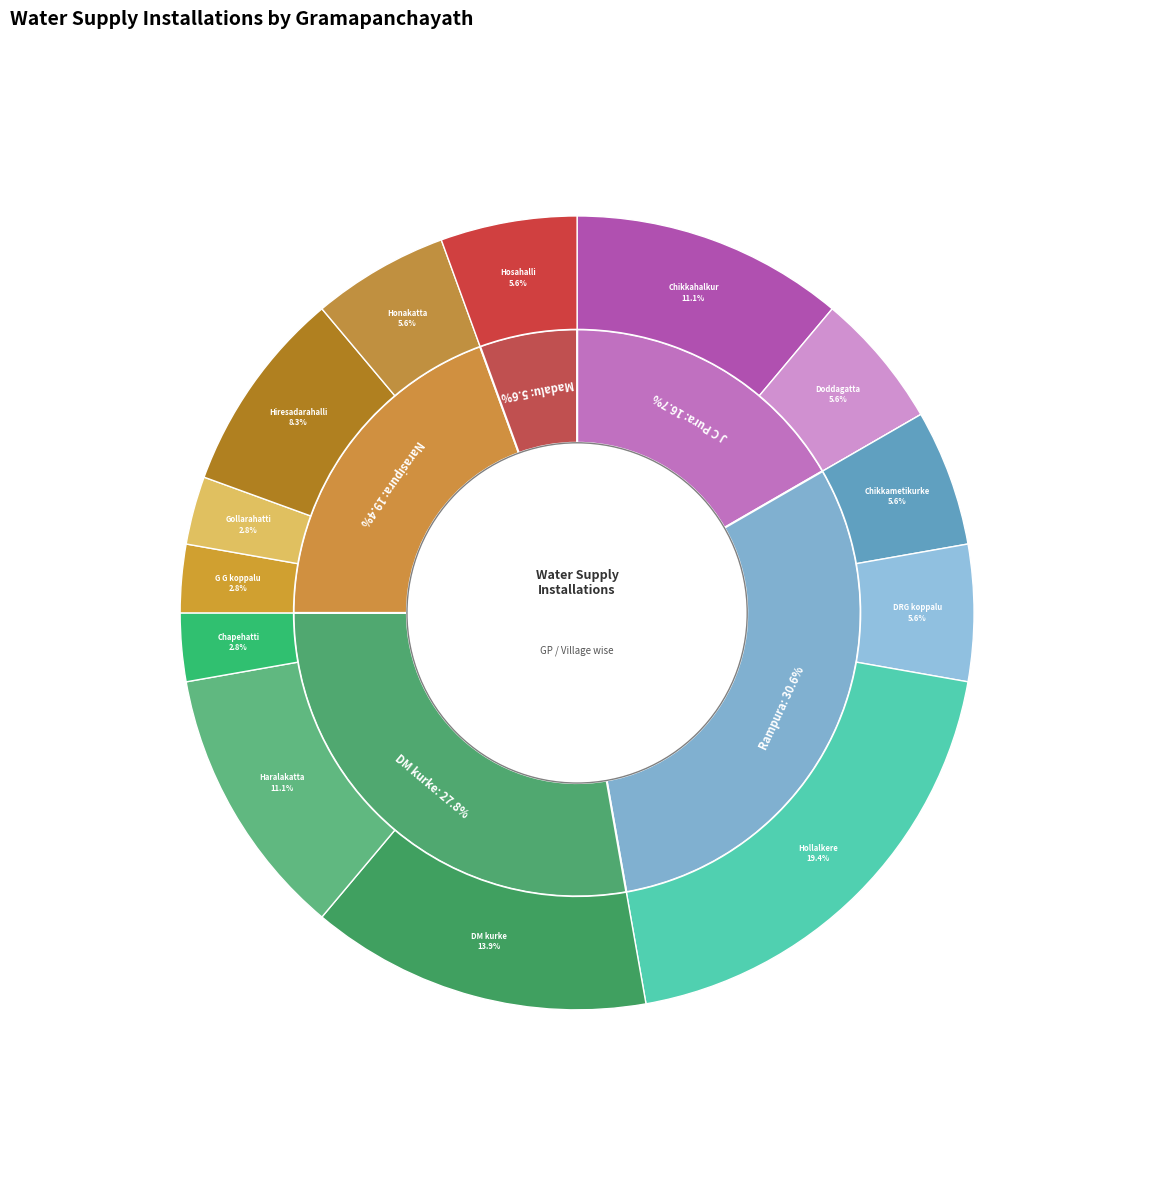

What is the smallest slice in the pie chart?

G G koppalu